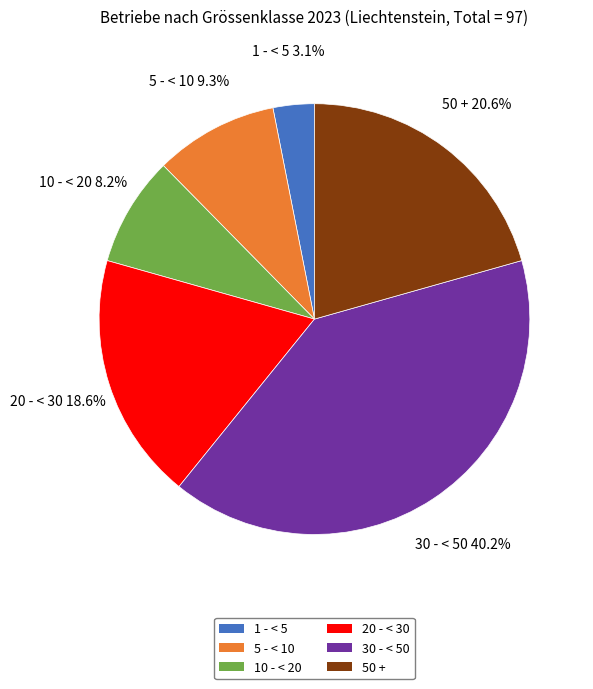

What percentage is the 5 - < 10 slice, to the nearest percent?

9%